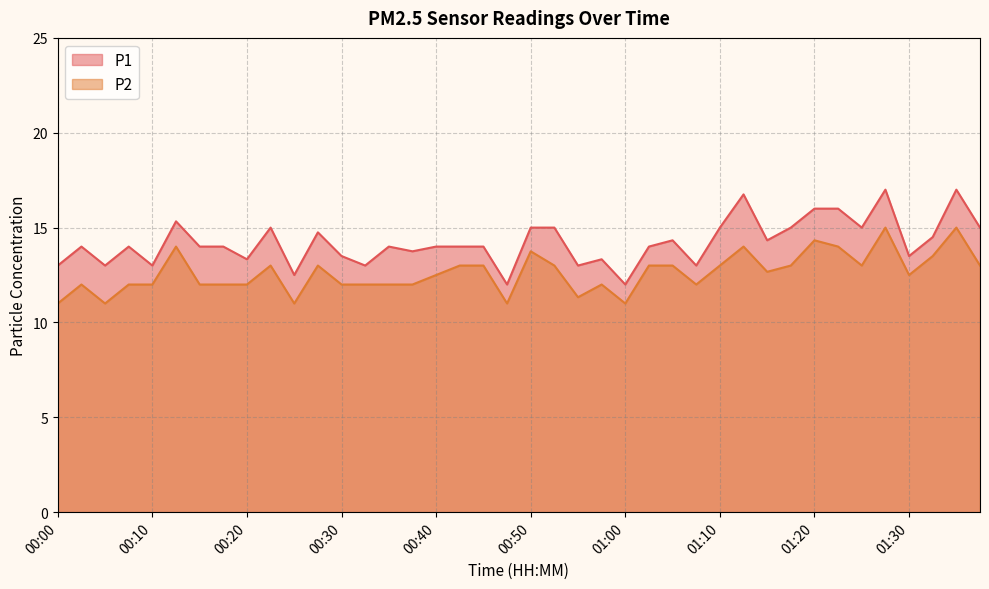

True or false: P1 and P2 intersect in this chart.

False